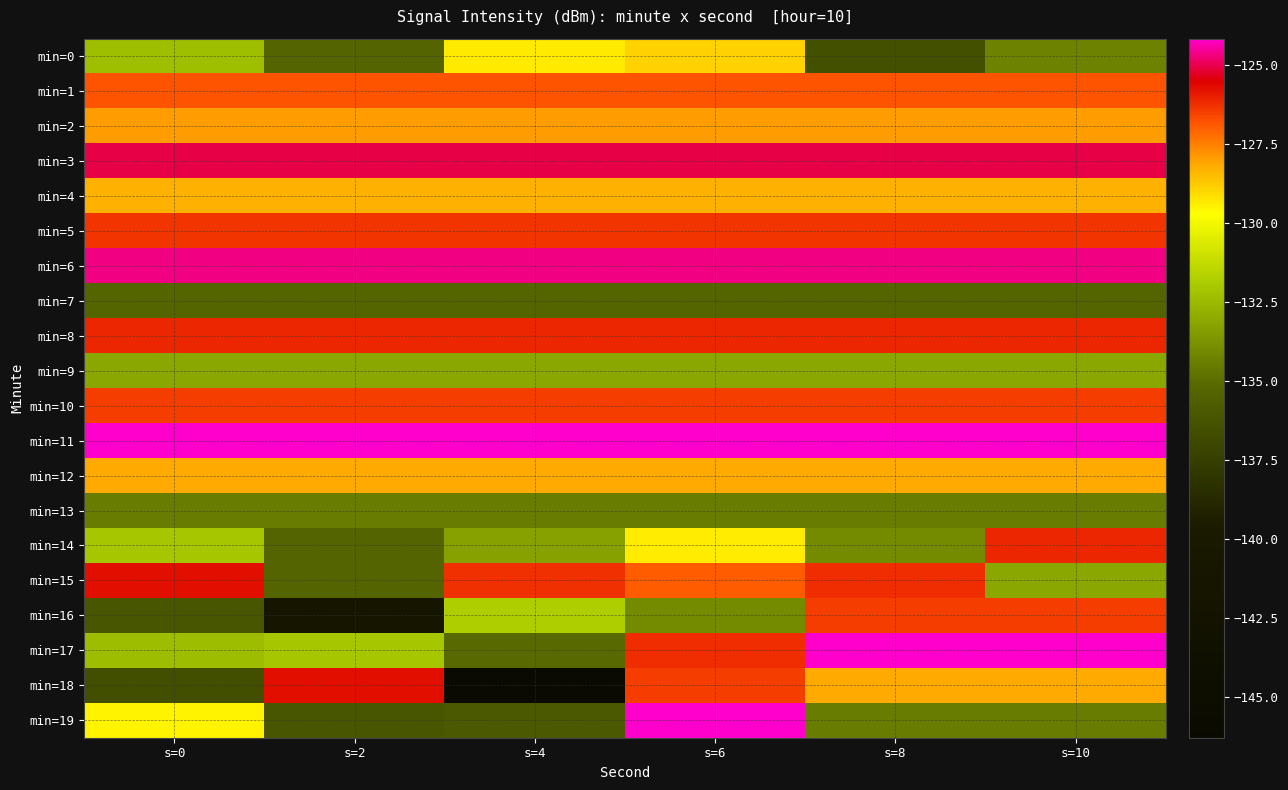

List the series in order of their peak value, highest first.

min=11, min=17, min=19, min=6, min=3, min=15, min=18, min=8, min=14, min=5, min=10, min=16, min=1, min=2, min=12, min=4, min=0, min=9, min=13, min=7